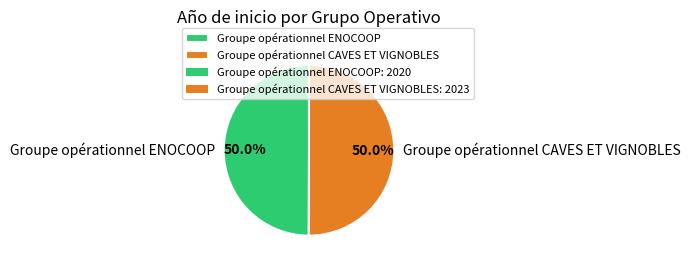

Approximately how many times larger is the value at Groupe opérationnel CAVES ET VIGNOBLES compared to Groupe opérationnel ENOCOOP?

1.0